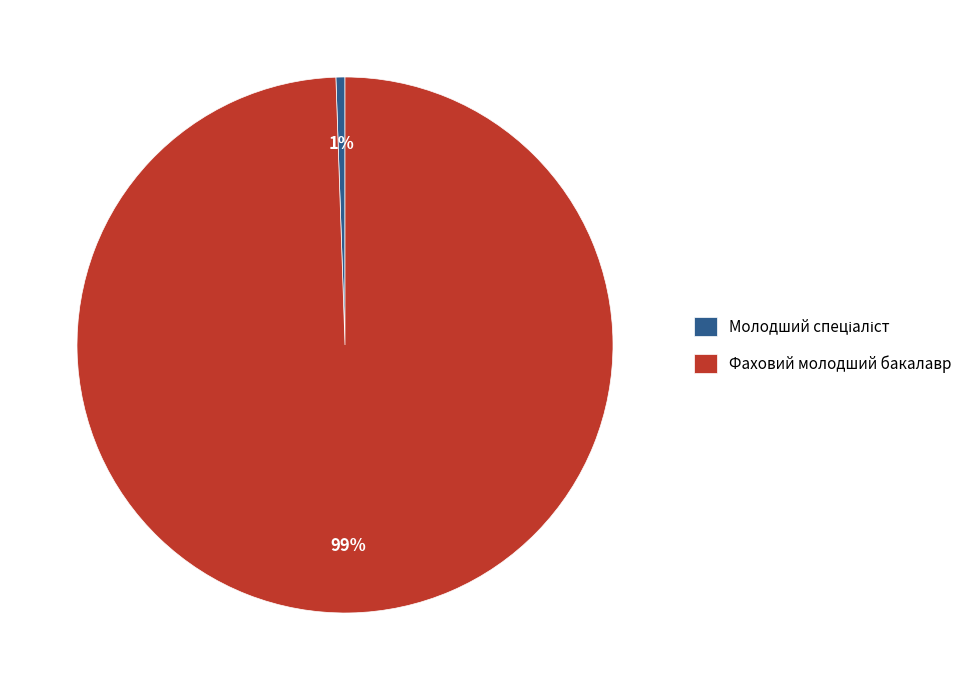

To the nearest percent, what is the average slice percentage?

50%